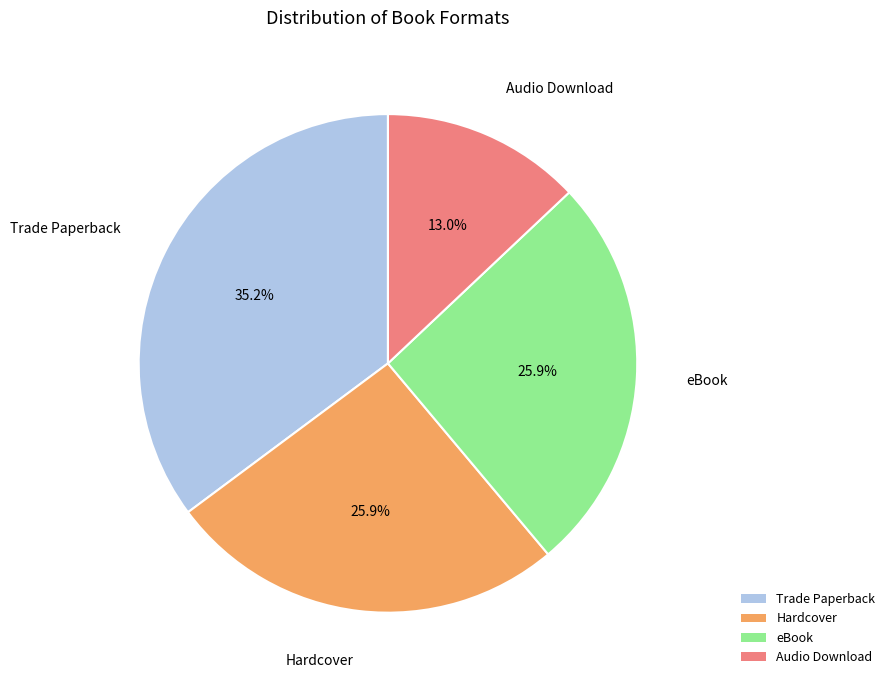

Approximately how many times larger is the value at Hardcover compared to eBook?

1.0